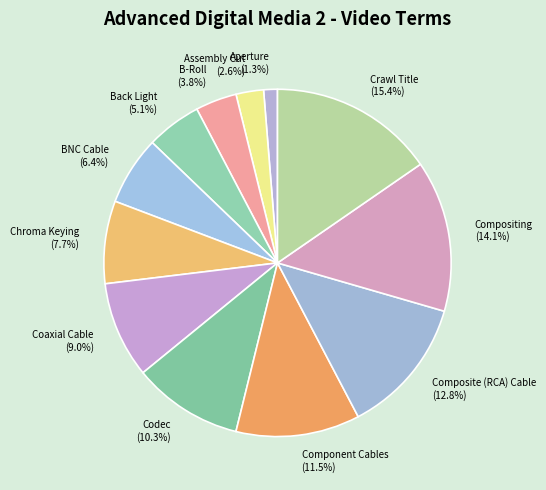

Combined, do Composite (RCA) Cable and Codec account for over 50%?

No